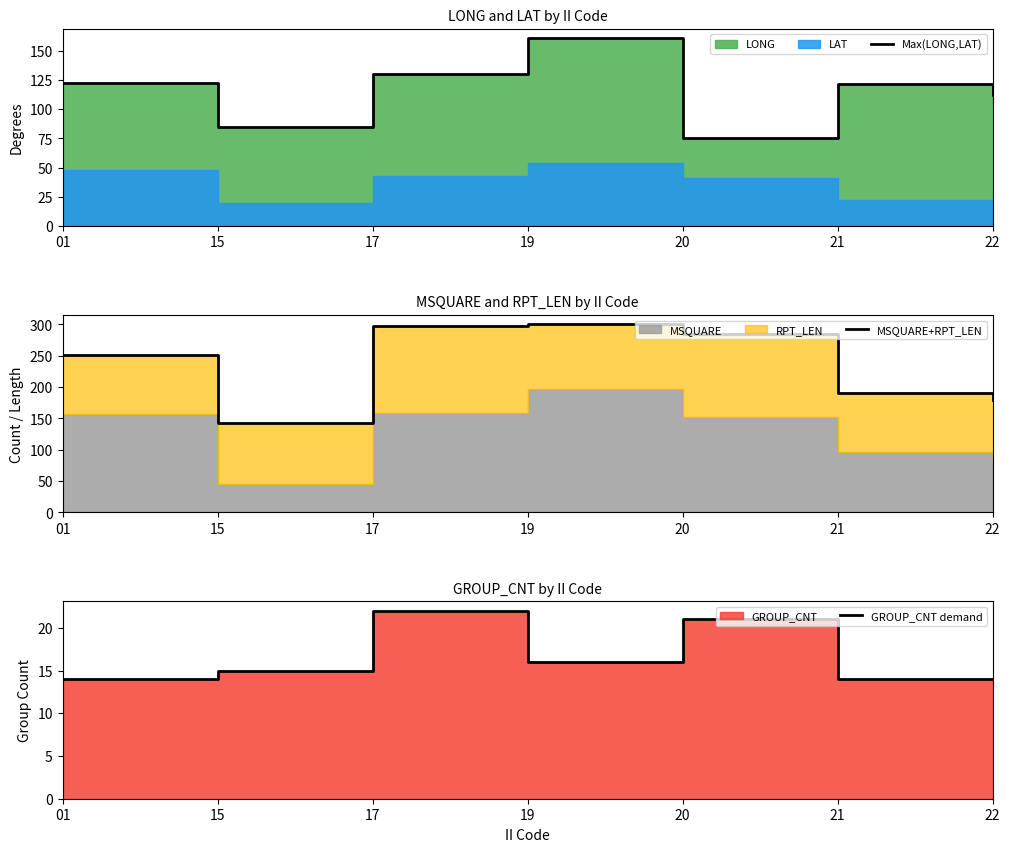

Reading right to left, extract all data points from this chart.

Max(LONG,LAT): 111.8	121.6	75.5	160.8	130.0	84.9	122.5
MSQUARE+RPT_LEN: 179.0	191.0	285.0	300.0	297.0	142.0	251.0
GROUP_CNT demand: 14.0	14.0	21.0	16.0	22.0	15.0	14.0